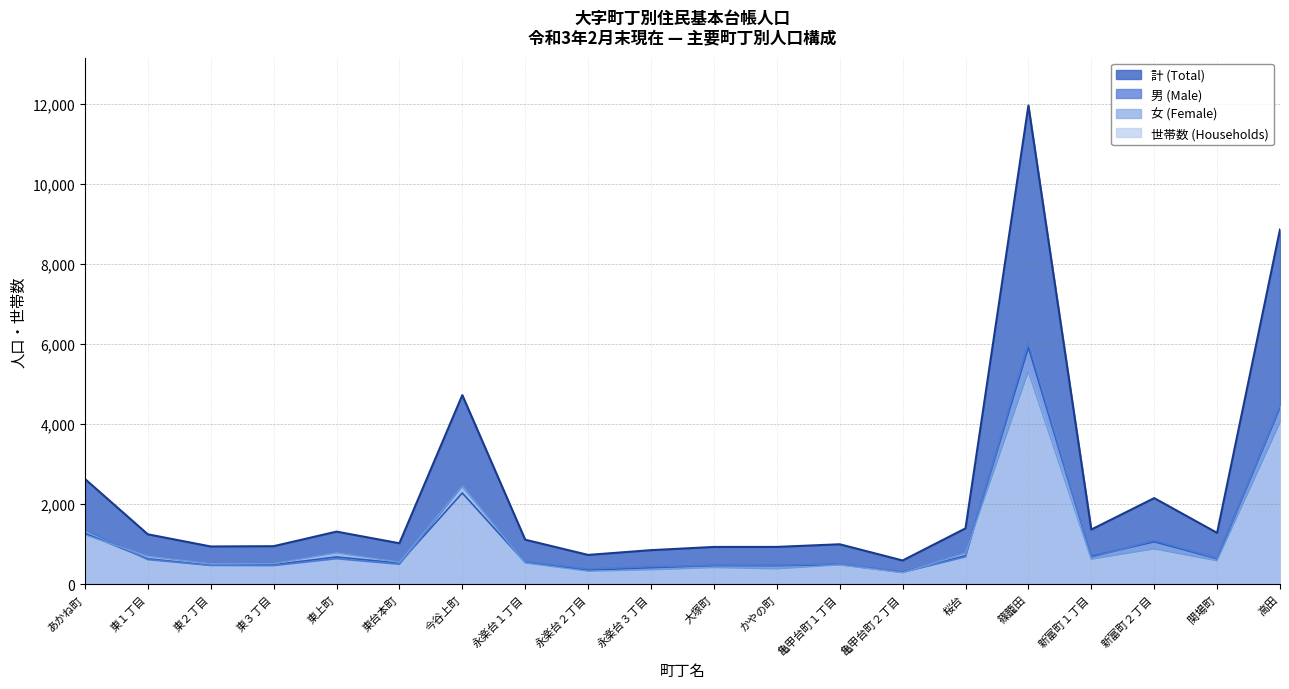

The value of 世帯数 (Households) at 東上町 is 778. True or false?

True